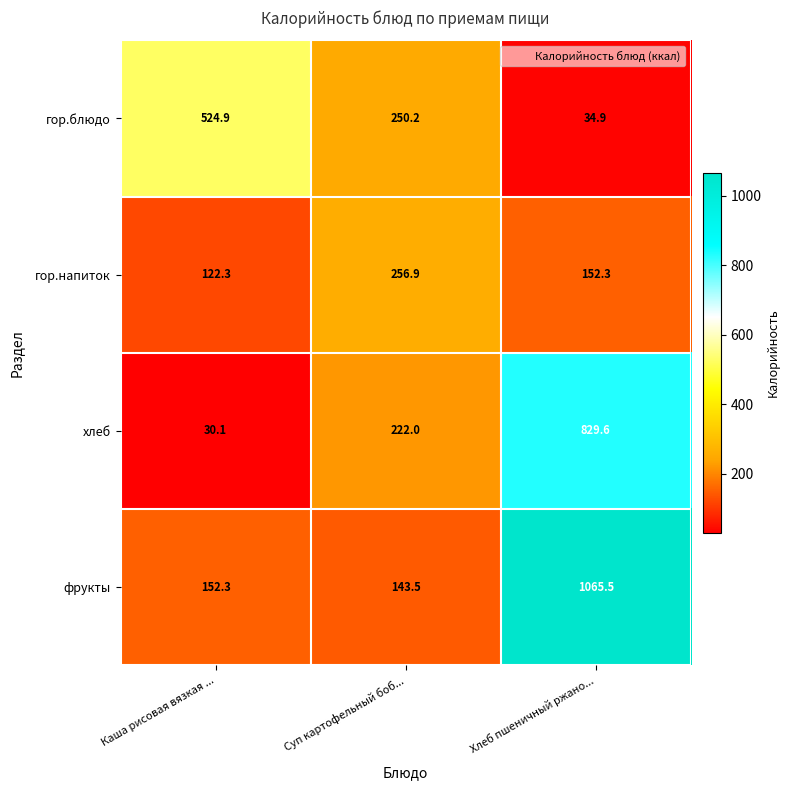

Which category has the highest value in the хлеб series?

Хлеб пшеничный ржано...